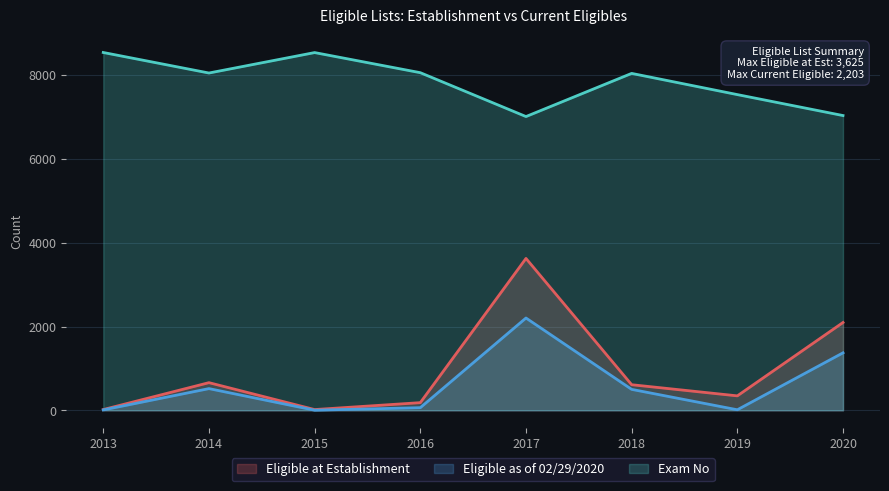

The Exam No series shows 8041 at 2018. True or false?

True